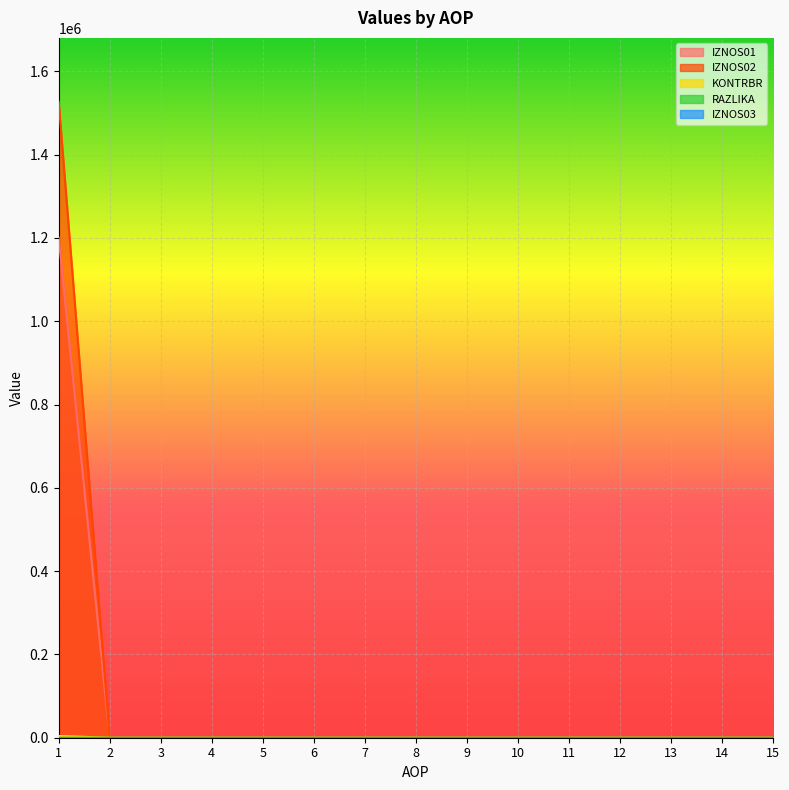

How many values in the RAZLIKA series exceed 0?

1